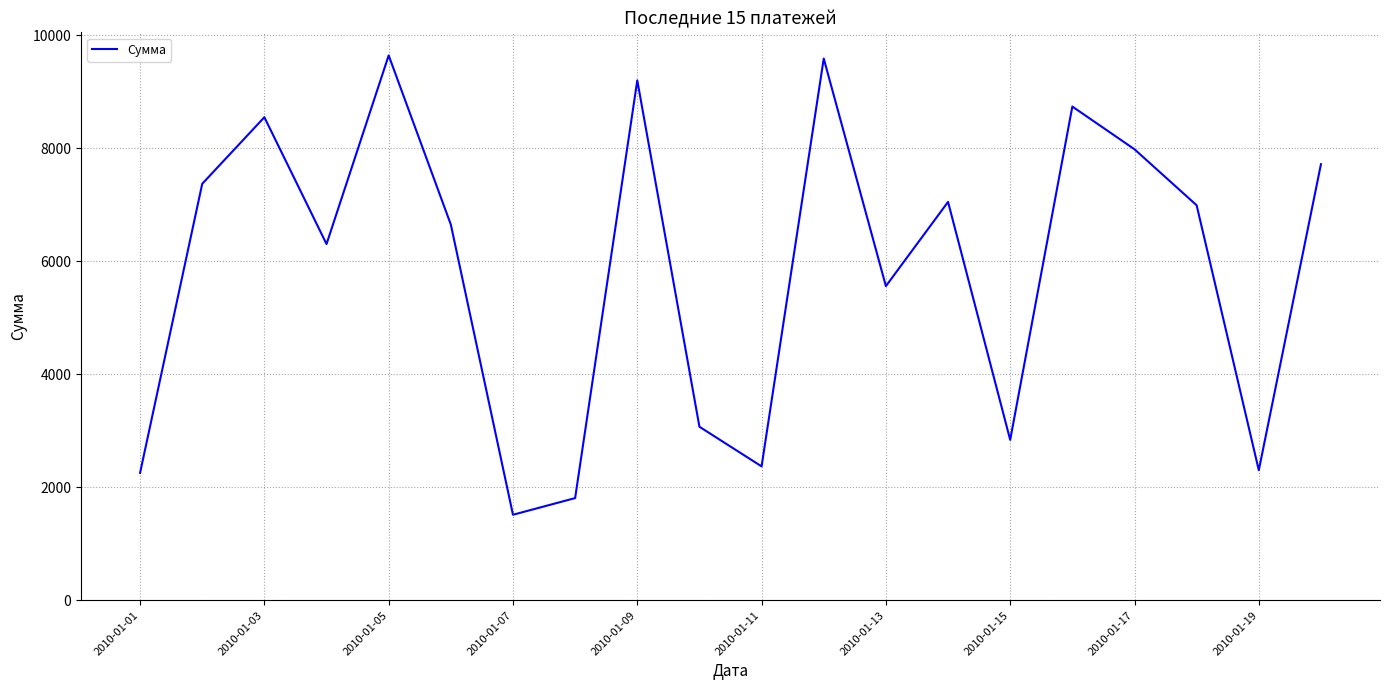

What is the difference between the maximum and minimum values?

8126